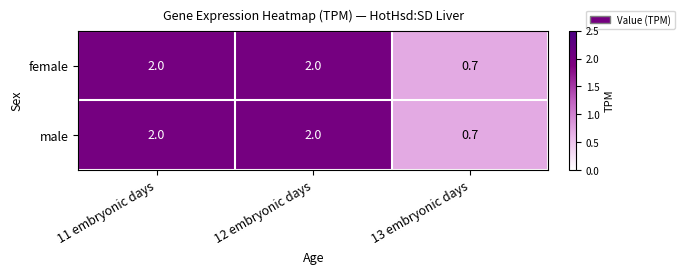

How many distinct data groups are displayed?

2